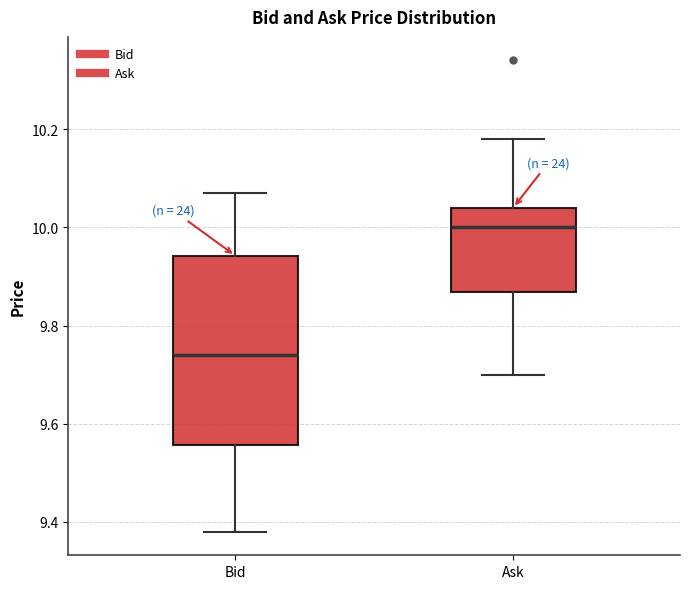

Reading left to right, transcribe this box plot: for each box, give where its median line is, the range the box spans, and where its two whiskers end, as read against the y-axis. The values are not printed on the chart, so give them approximately, as read against the axis.

Bid: median 9.74, box 9.56 to 9.94, whiskers 9.38 to 10.08
Ask: median 10.00, box 9.86 to 10.04, whiskers 9.70 to 10.18